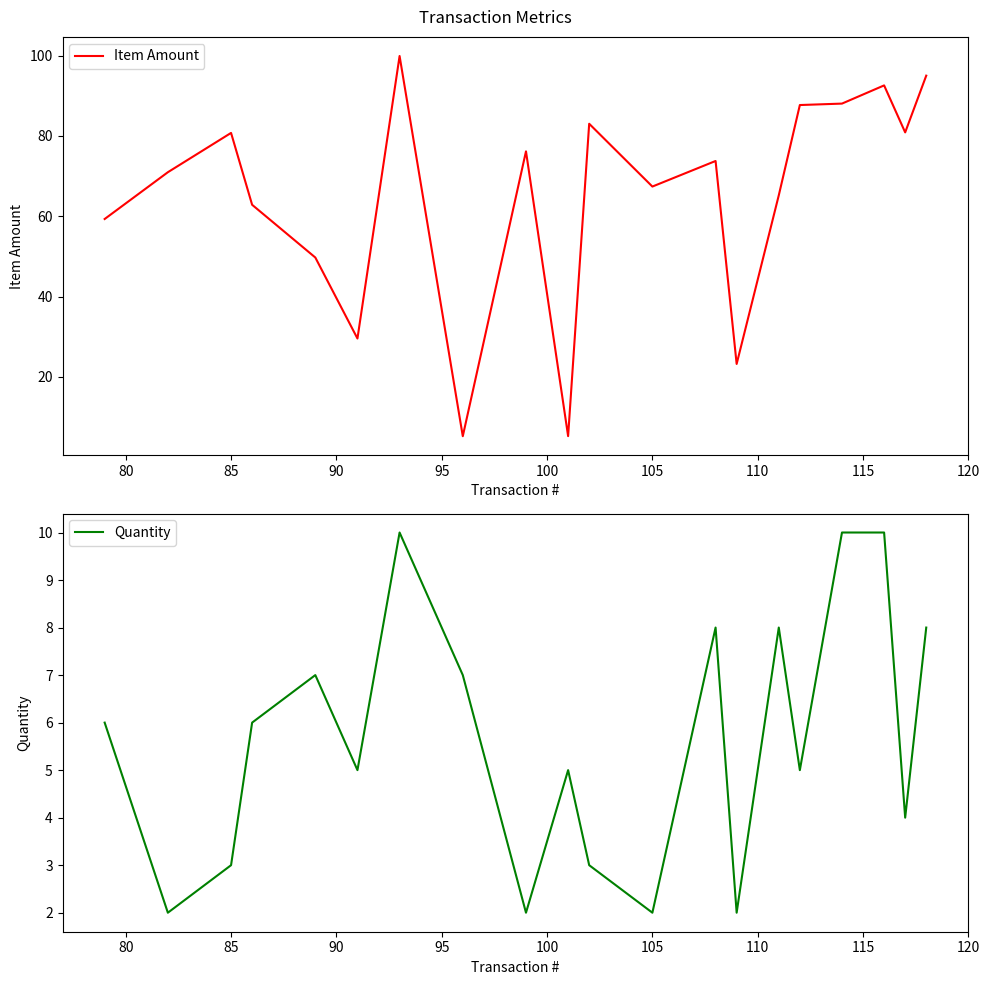

What is the highest value of the Quantity series?

10